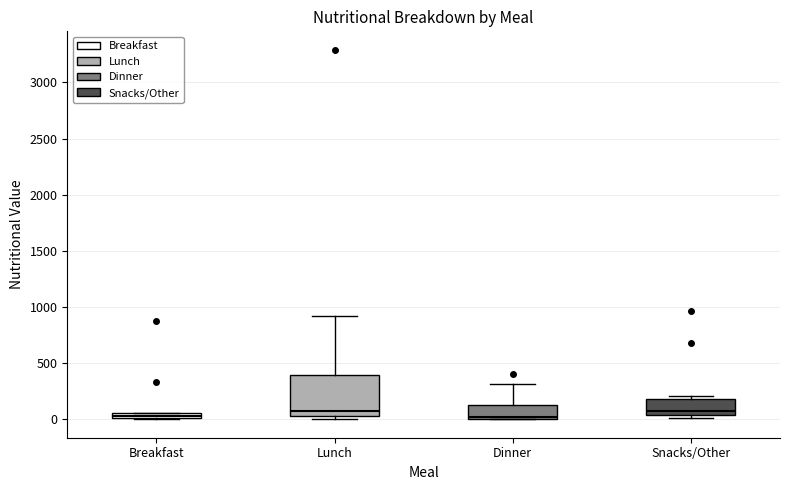

Where is the upper edge of the box for Breakfast on the y-axis? The values are not printed on the chart, so give them approximately, as read against the axis.

50